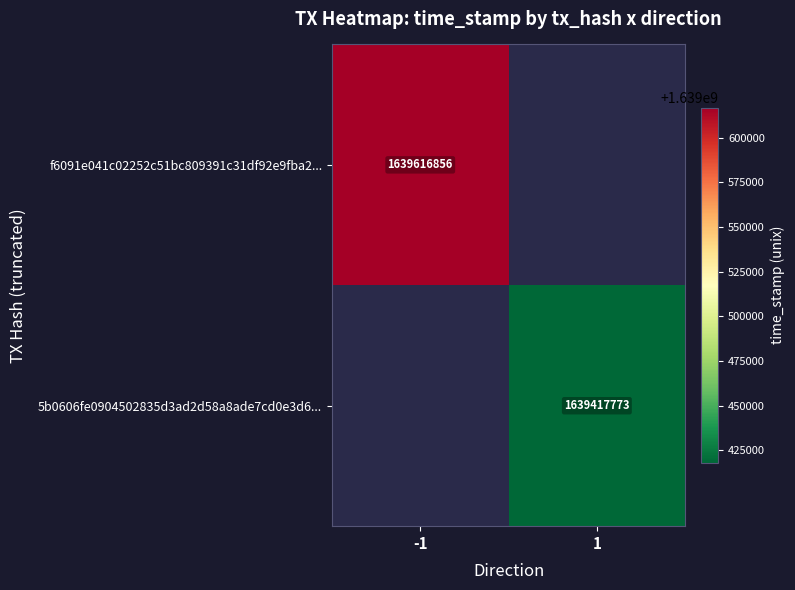

What is the smallest value displayed?

1639417773.0